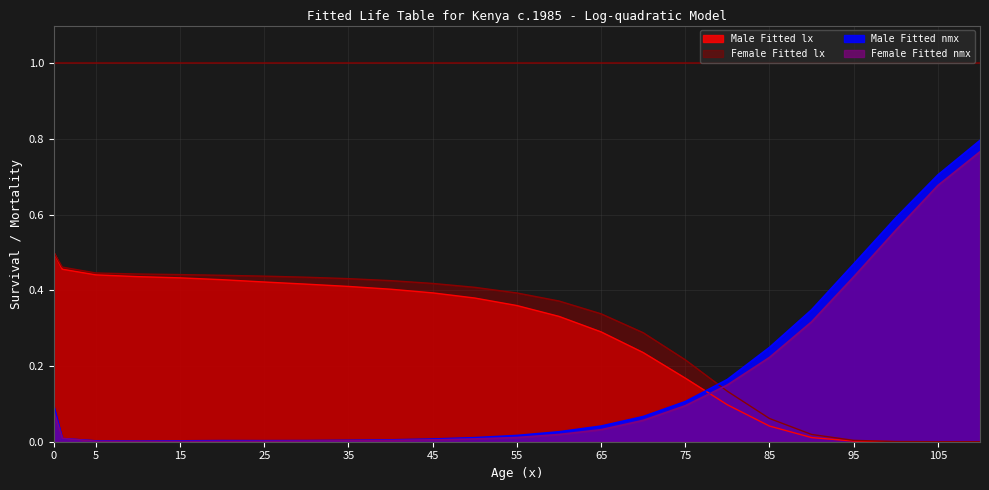

Where do Male Fitted lx and Male Fitted nmx first cross each other?

75 and 80